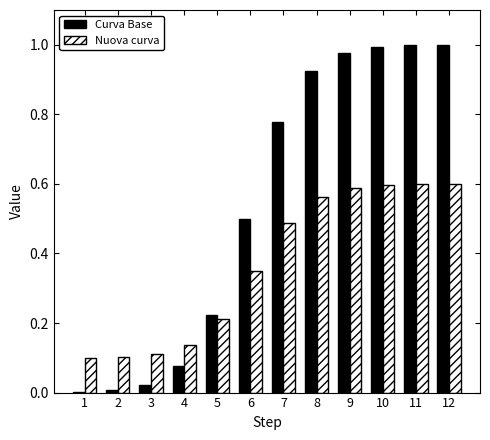

How many Nuova curva values are between 0 and 1?

12